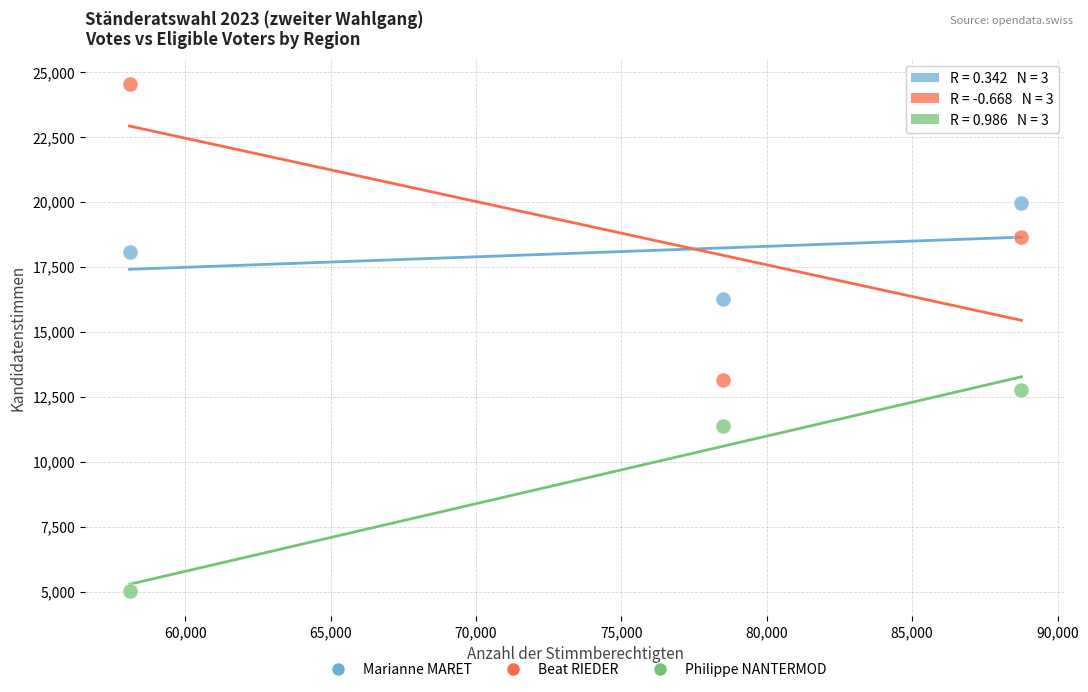

Across all data points, what is the range of Y values (max minus min)?

19508